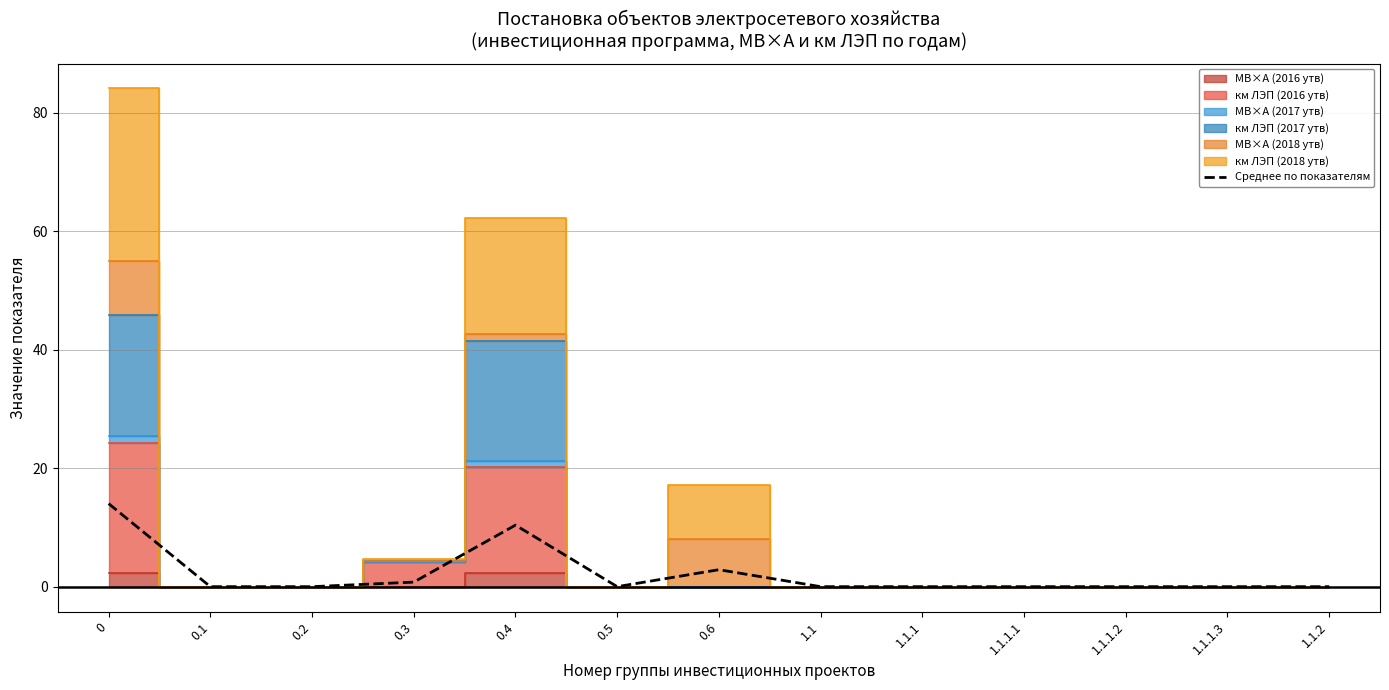

What is the label of the 10th point from the right?

0.3